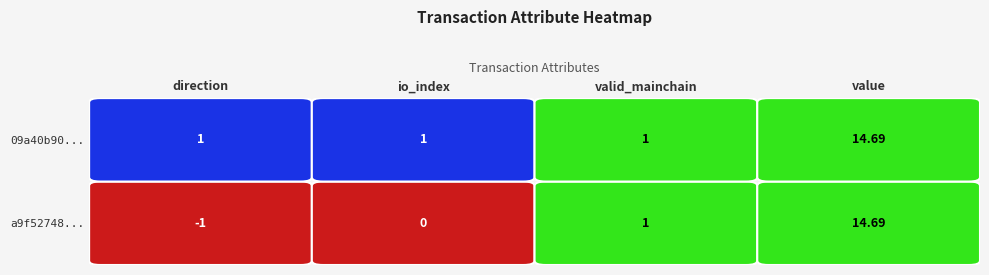

Where is a9f52748277cd1777a613f8707d9163bef32540 nearest to the value 6?

valid_mainchain